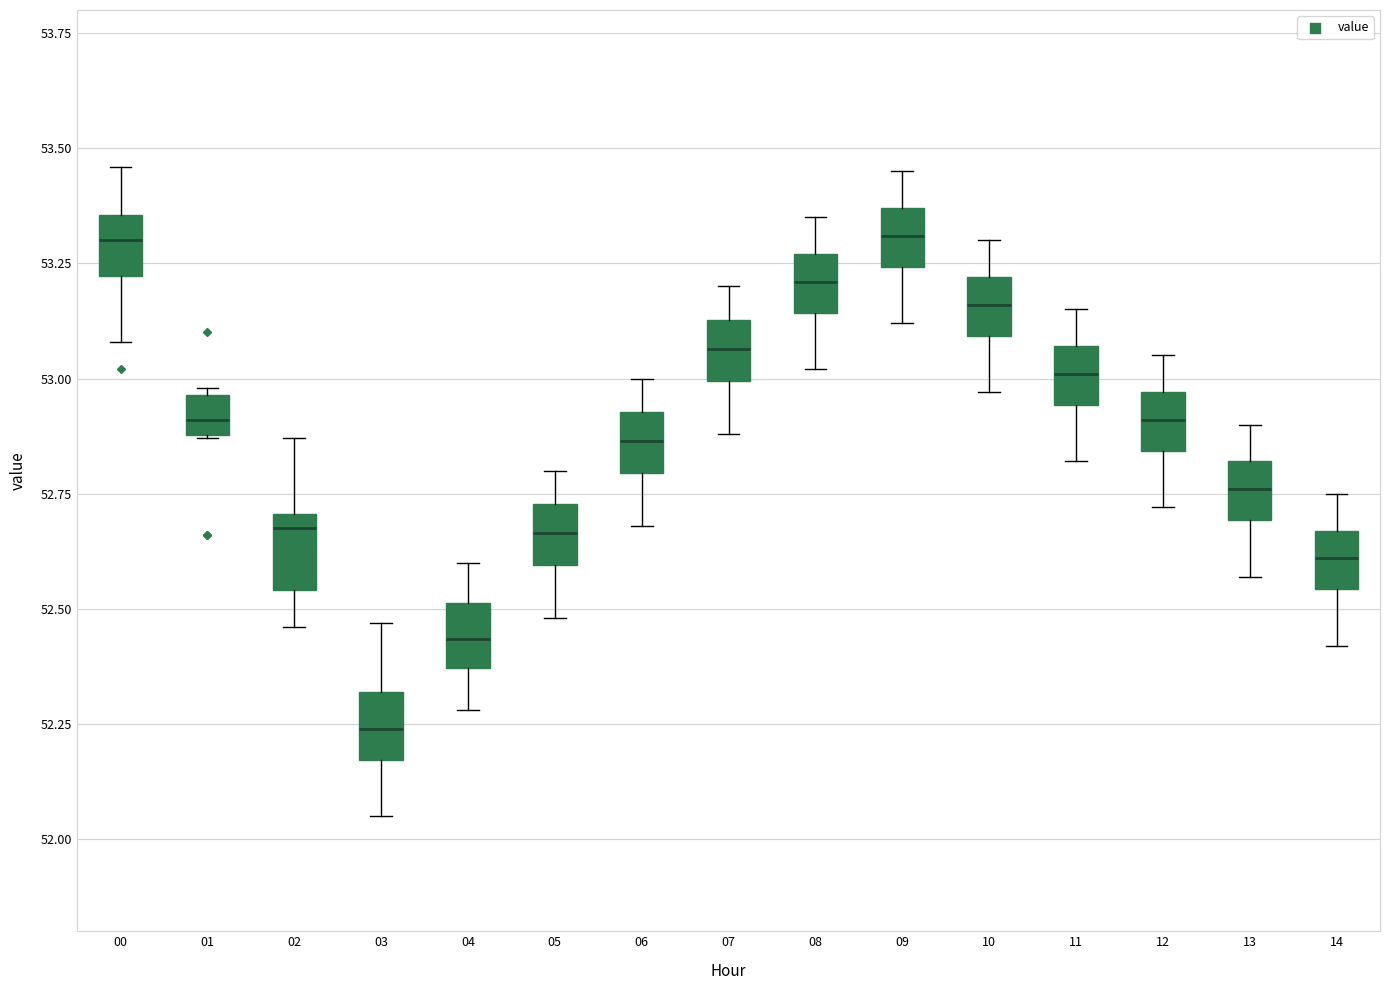

Reading left to right, read every box against the y-axis: the position of its median line, the range the box covers, and the ends of its whiskers. The values are not printed on the chart, so give them approximately, as read against the axis.

00: median 53.30, box 53.20 to 53.35, whiskers 53.10 to 53.45
01: median 52.90 (inside the box), box 52.90 to 52.95, whiskers 52.85 to 53.00
02: median 52.70 (just below the box's upper edge), box 52.55 to 52.70, whiskers 52.45 to 52.85
03: median 52.25, box 52.15 to 52.30, whiskers 52.05 to 52.45
04: median 52.45, box 52.35 to 52.50, whiskers 52.30 to 52.60
05: median 52.65, box 52.60 to 52.75, whiskers 52.50 to 52.80
06: median 52.85, box 52.80 to 52.95, whiskers 52.70 to 53.00
07: median 53.05, box 53.00 to 53.15, whiskers 52.90 to 53.20
08: median 53.20, box 53.15 to 53.25, whiskers 53.00 to 53.35
09: median 53.30, box 53.25 to 53.35, whiskers 53.10 to 53.45
10: median 53.15, box 53.10 to 53.20, whiskers 52.95 to 53.30
11: median 53.00, box 52.95 to 53.05, whiskers 52.80 to 53.15
12: median 52.90, box 52.85 to 52.95, whiskers 52.70 to 53.05
13: median 52.75, box 52.70 to 52.80, whiskers 52.55 to 52.90
14: median 52.60, box 52.55 to 52.65, whiskers 52.40 to 52.75